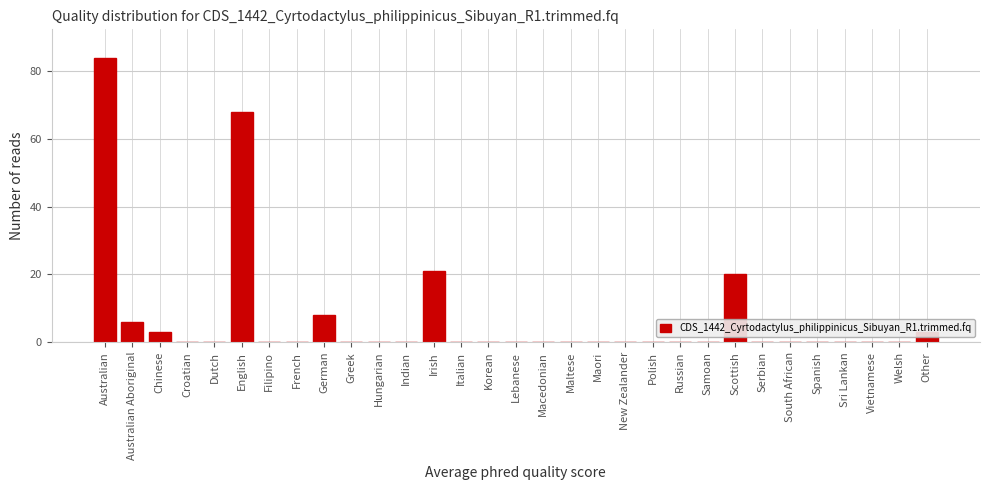

Between Samoan and English, which is larger?

English